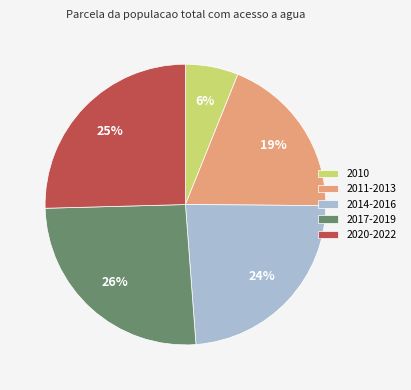

Count the number of slices in the pie.

5